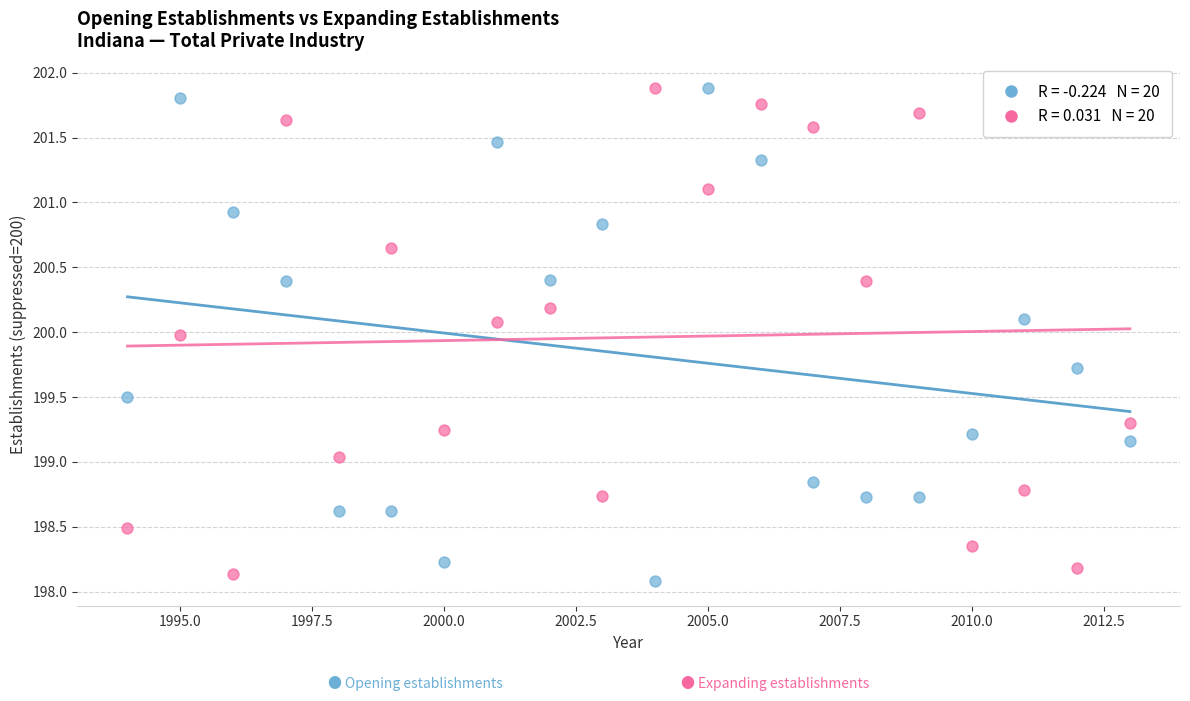

Across all data points, what is the range of X values (max minus min)?

19.0